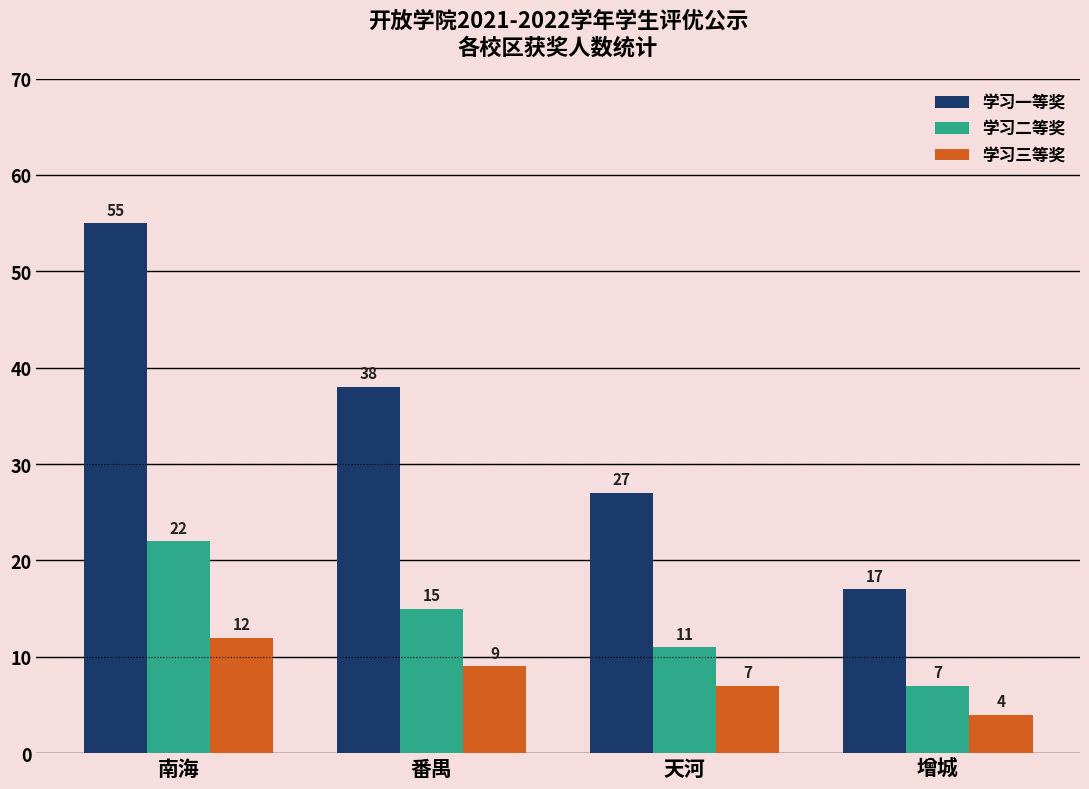

At which category does the chart reach its minimum across all series?

增城